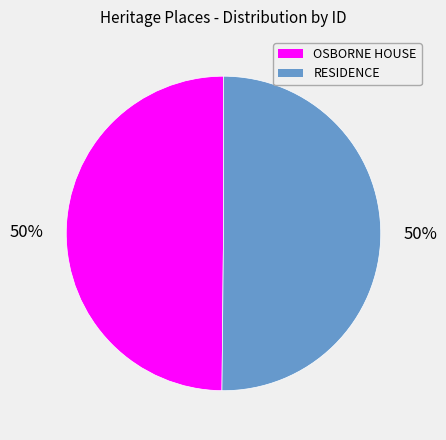

How many slices are in this pie chart?

2